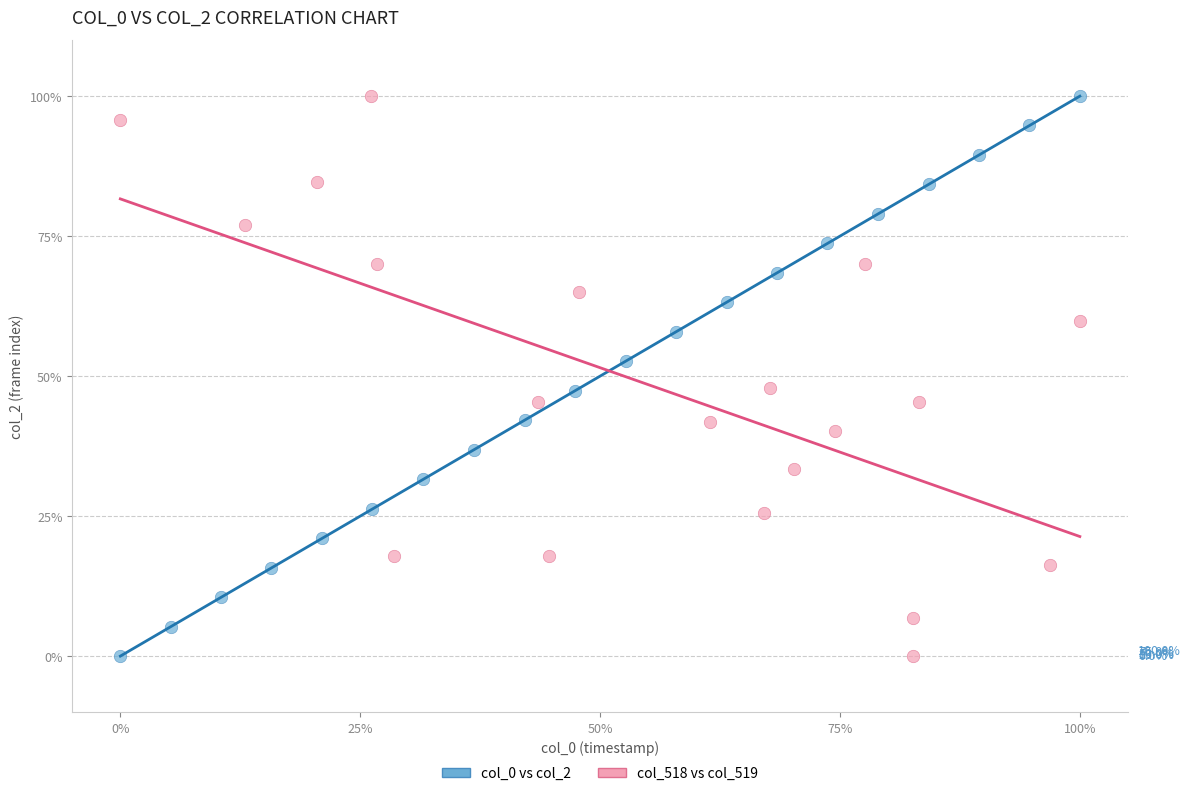

What are all the series names shown in the legend?

col_0 vs col_2, col_518 vs col_519